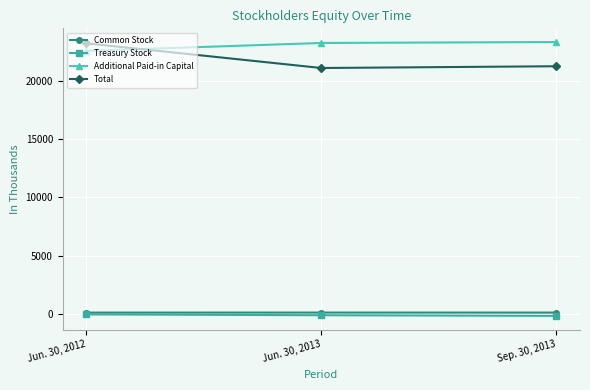

How many Treasury Stock values are between -126 and 0?

3